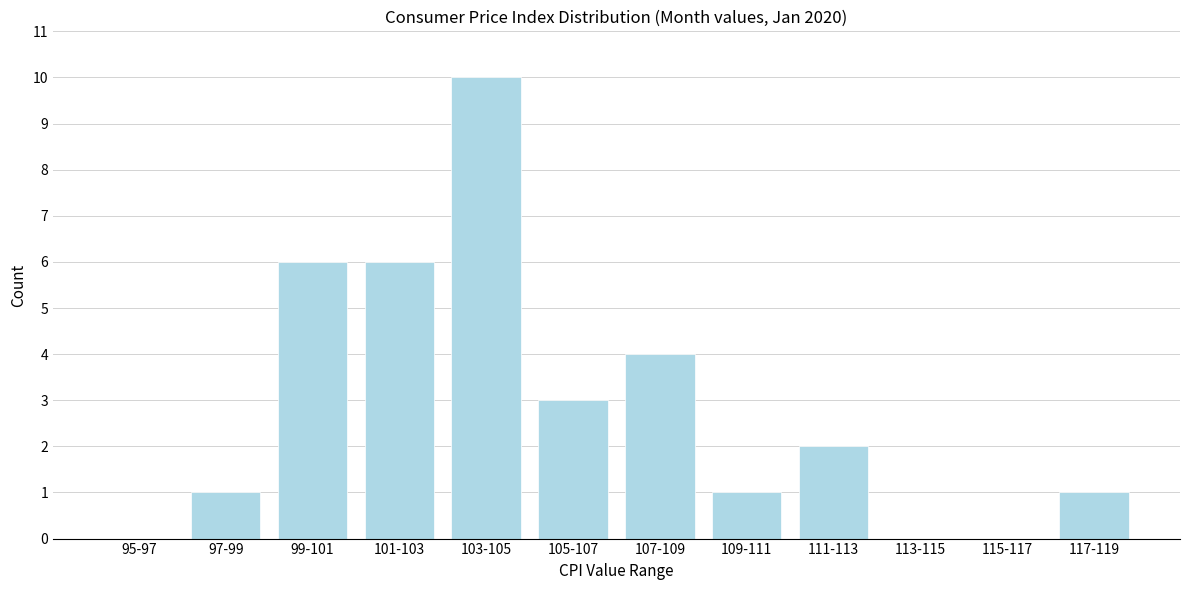

Reading left to right, extract all data points from this chart.

95-97=0	97-99=1	99-101=6	101-103=6	103-105=10	105-107=3	107-109=4	109-111=1	111-113=2	113-115=0	115-117=0	117-119=1